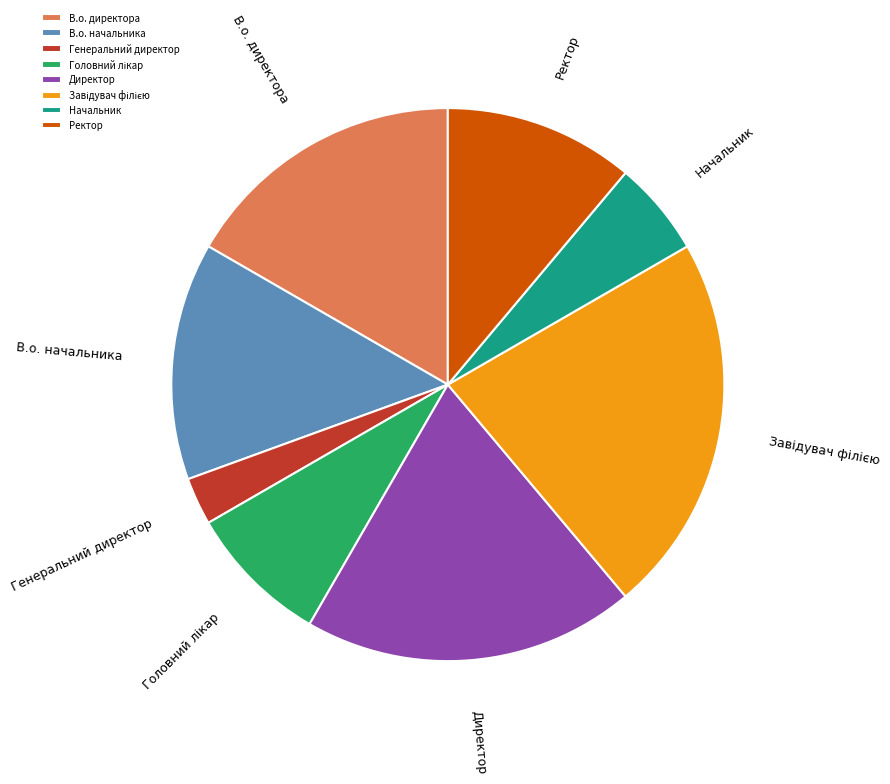

The В.о. начальника slice represents 14% of the pie. True or false?

True